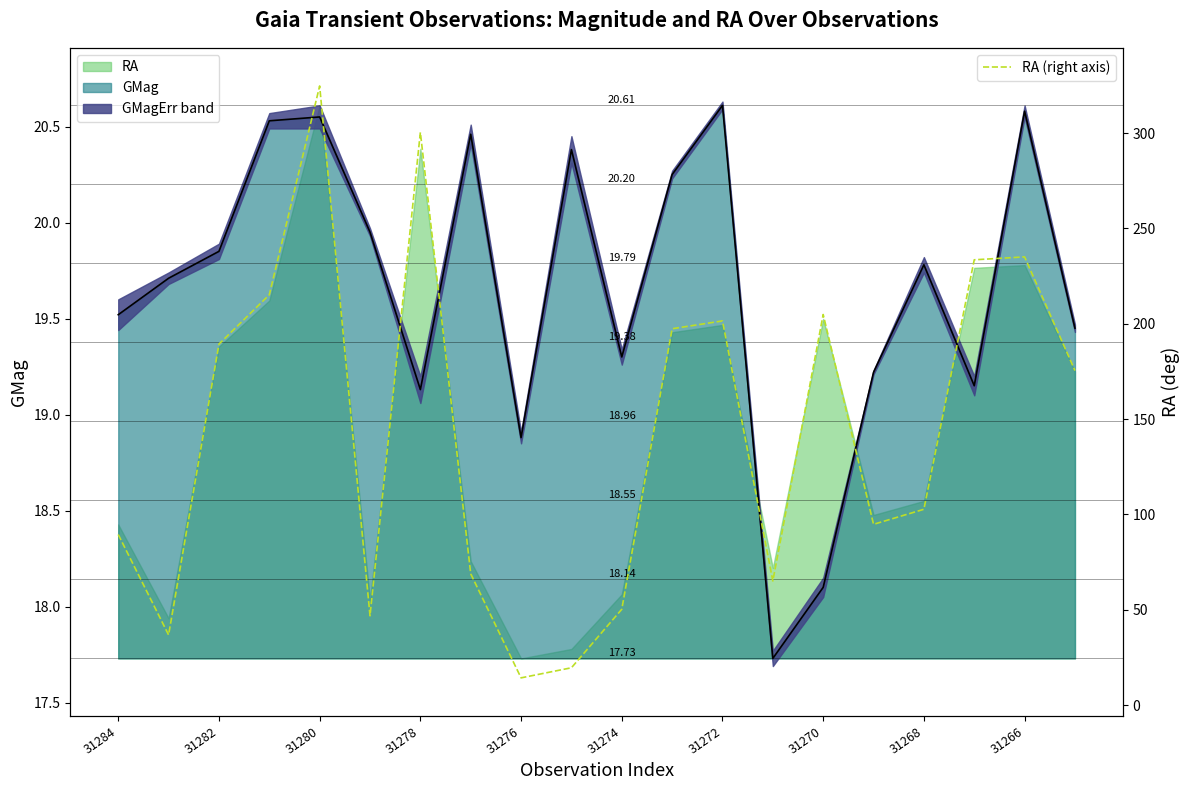

The value at 31276 is 18.8. True or false?

False